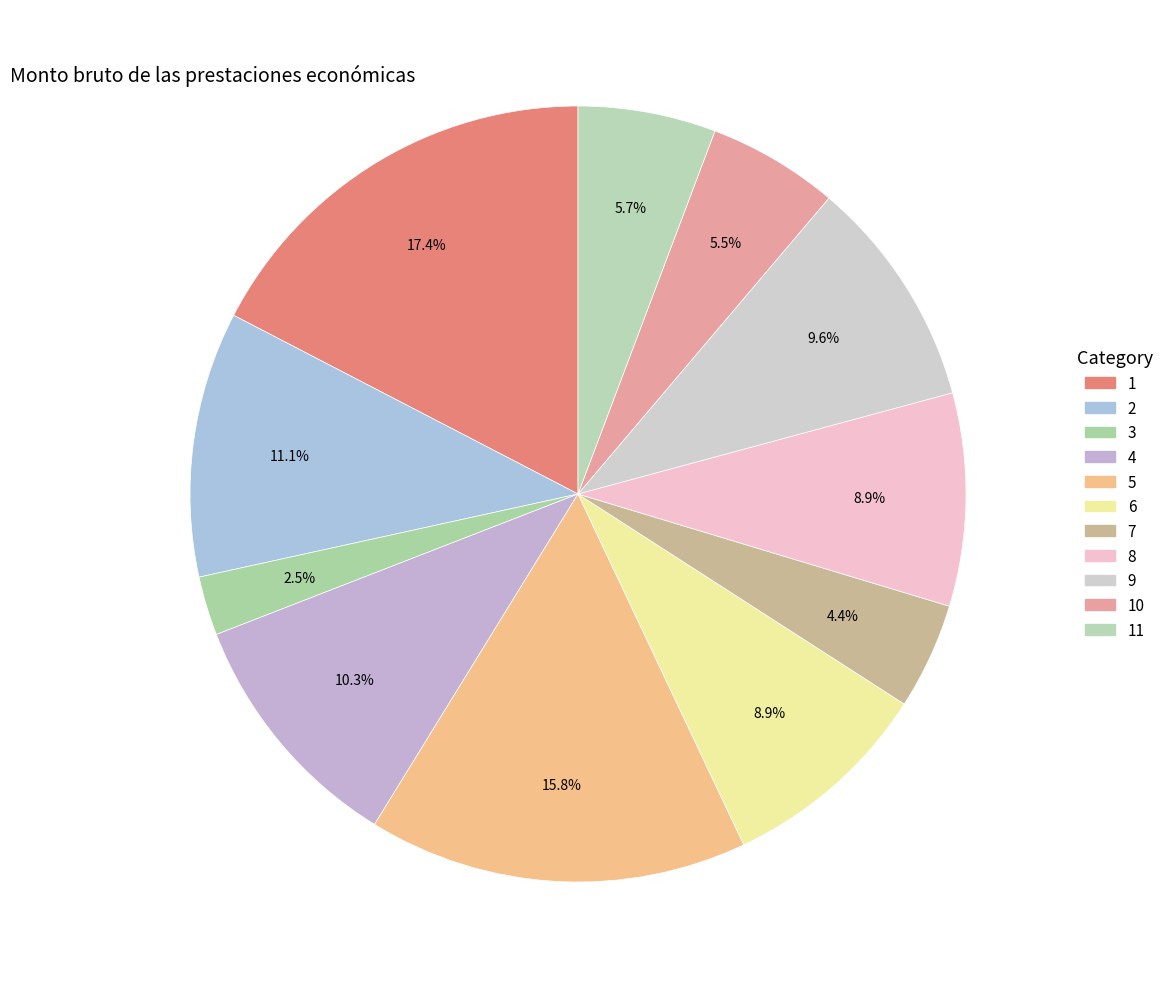

How many slices are in this pie chart?

11